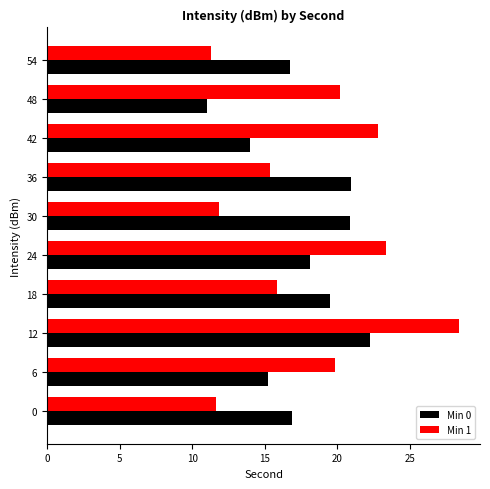

What is the difference between the maximum and minimum values in the Min 0 series?

11.2